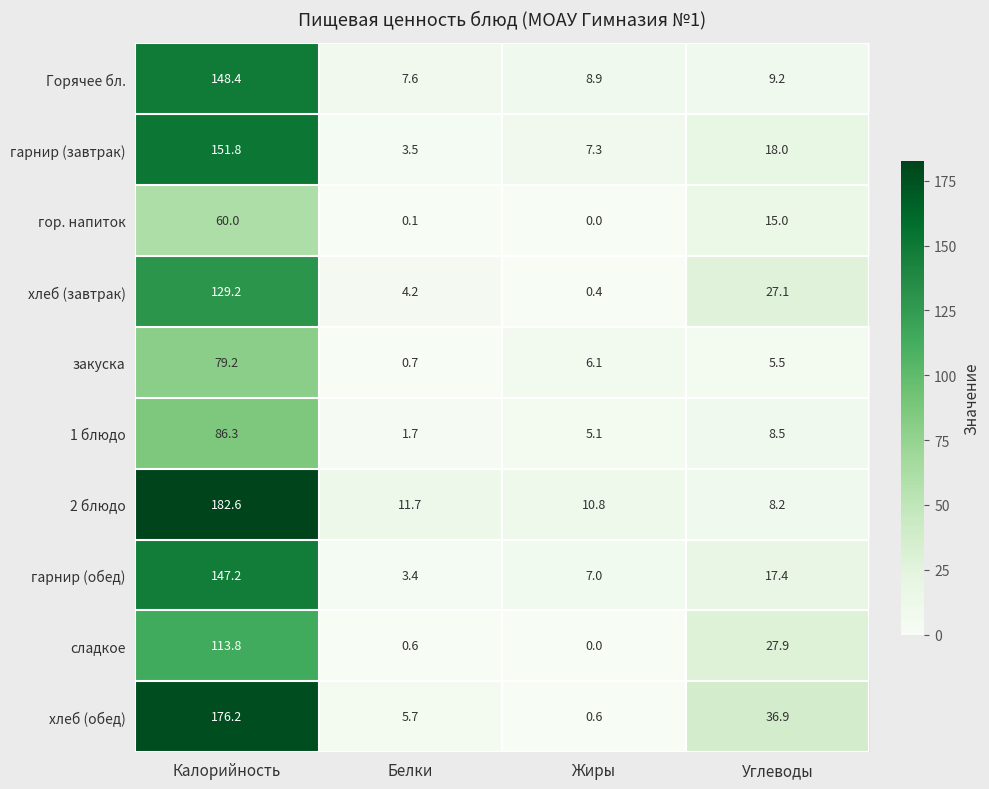

What is the difference between the maximum and minimum values in the сладкое series?

113.8